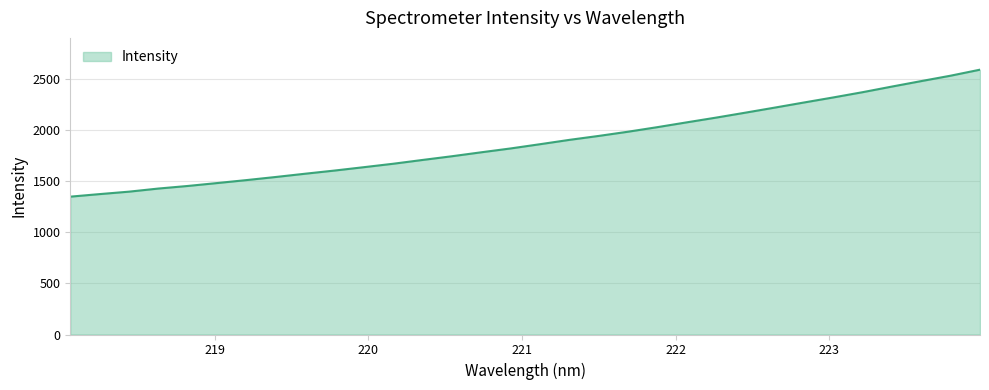

What is the maximum value shown in the chart?

2591.8